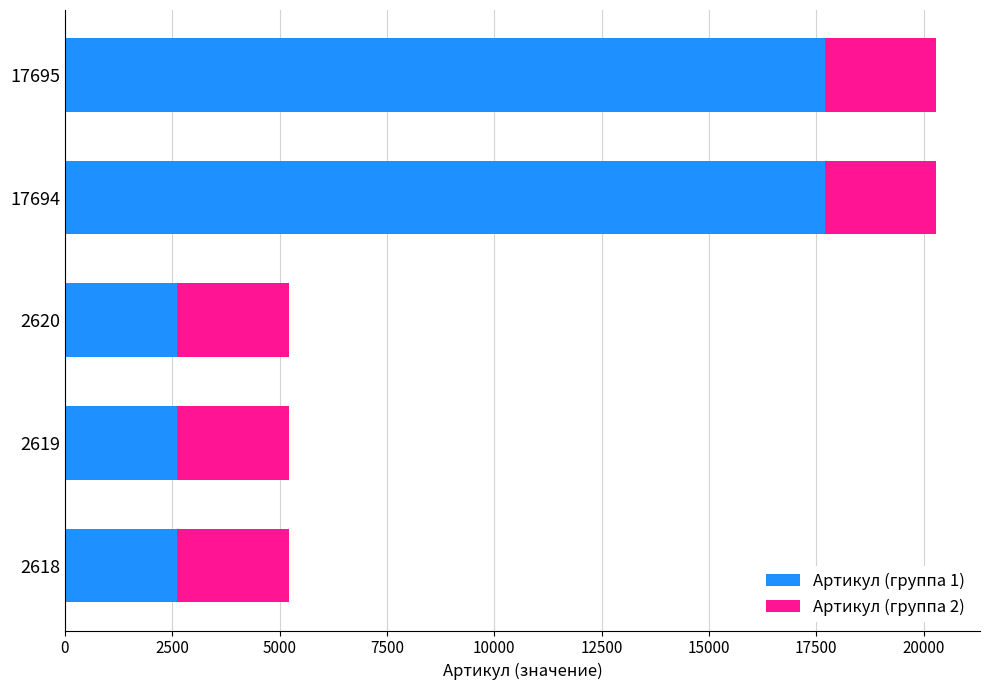

Is it true that Артикул (группа 1) equals 4208 at 2618?

False